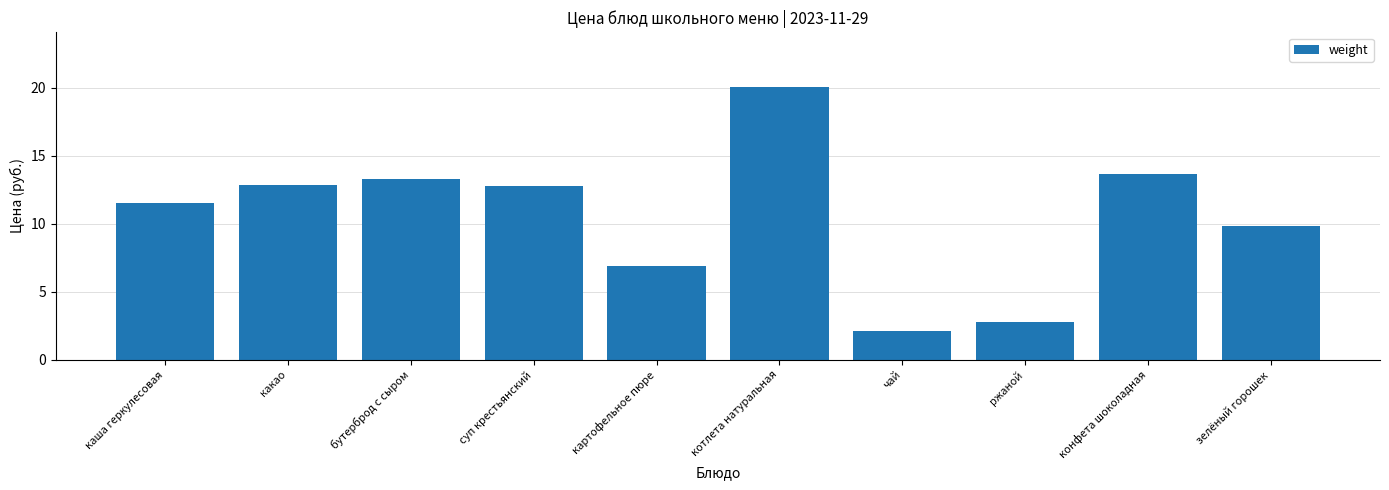

Which label corresponds to the smallest value in the chart?

чай